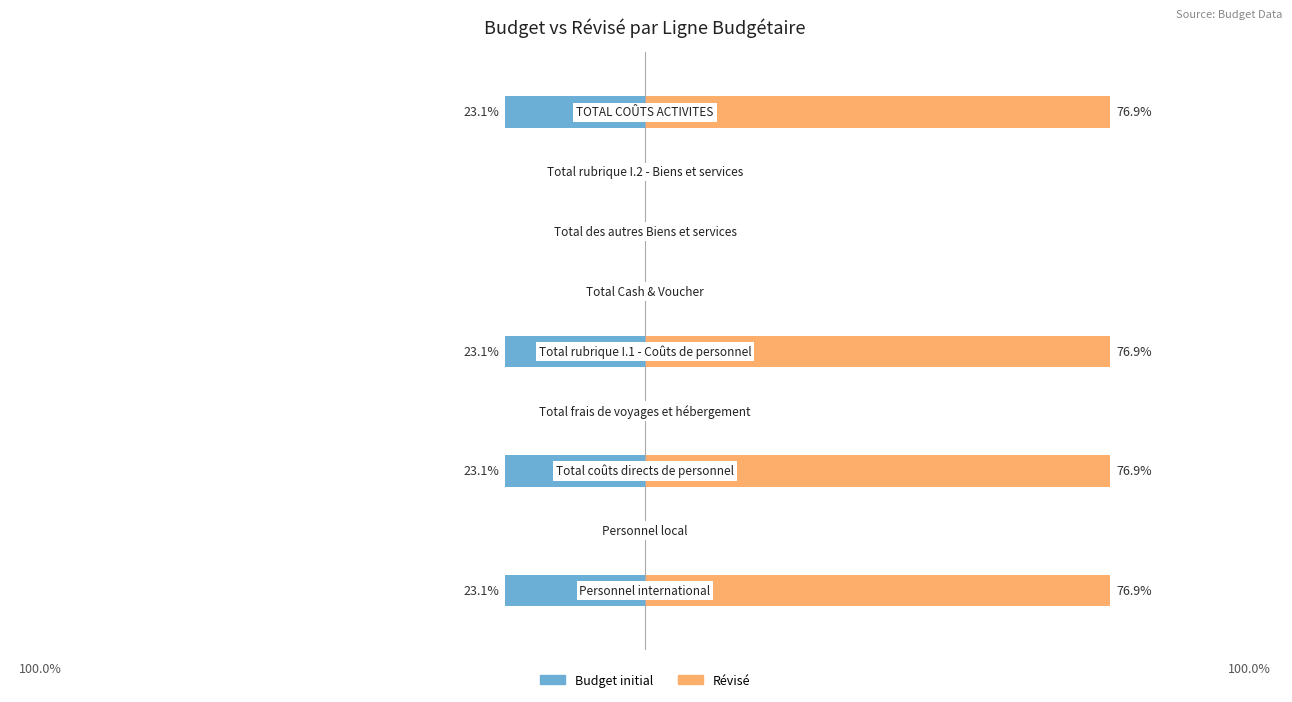

What is the difference between the second highest and second lowest values in the Révisé series?

76.9